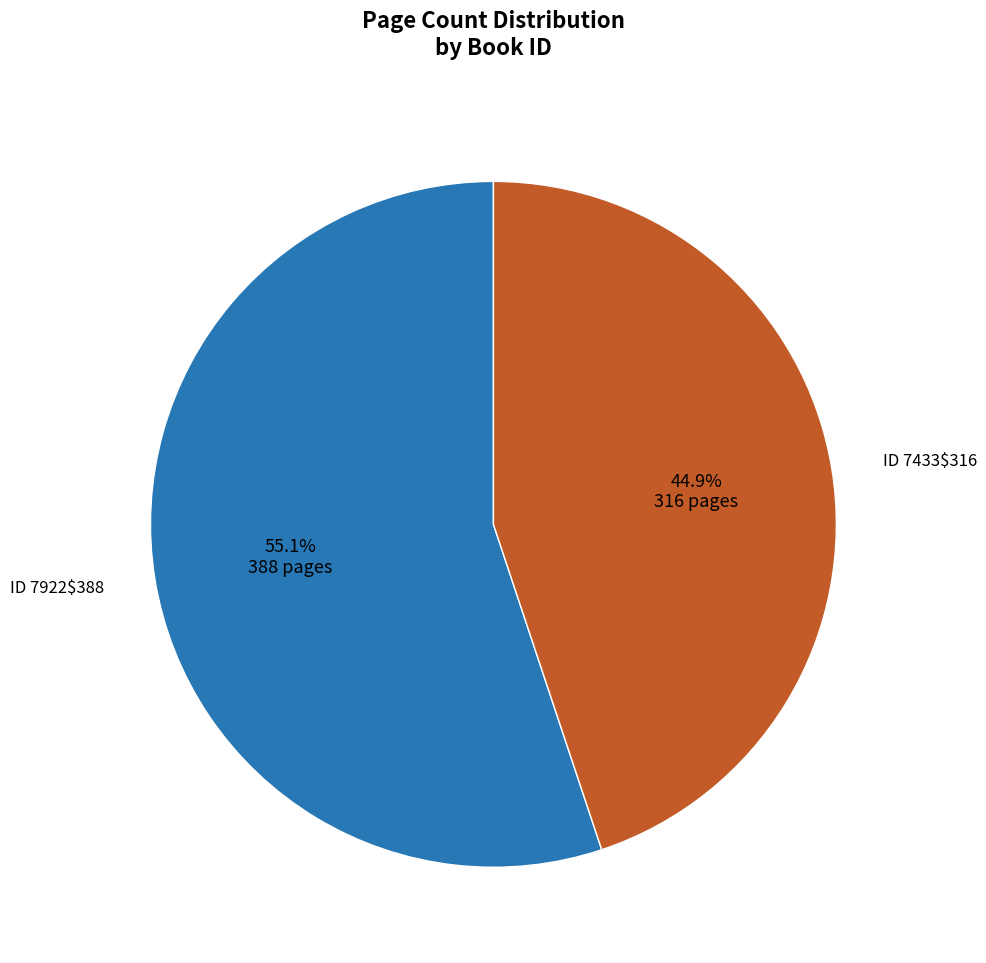

Does any single category account for the majority?

Yes